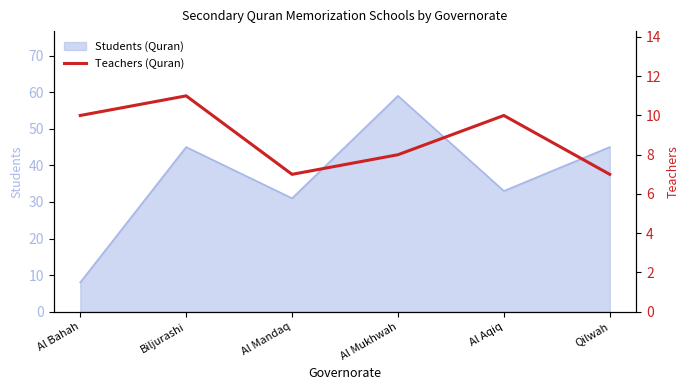

True or false: there are more than 1 points higher than both neighbors.

True